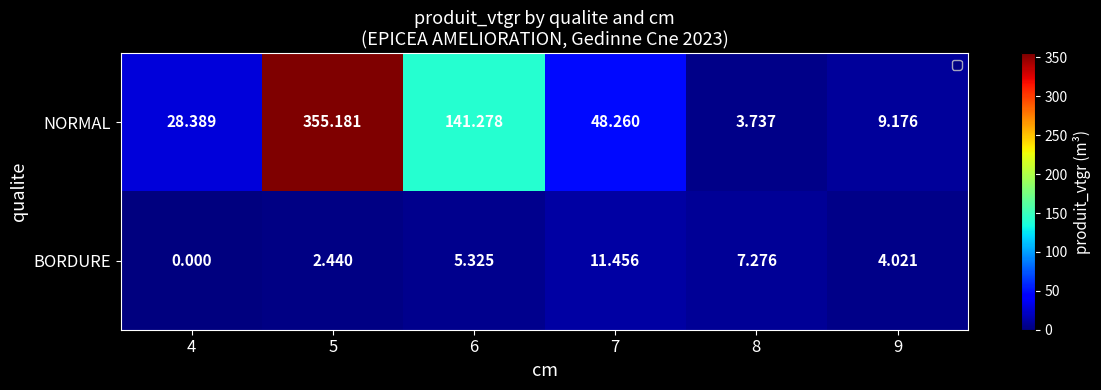

Rank the series by their average value, from highest to lowest.

NORMAL, BORDURE